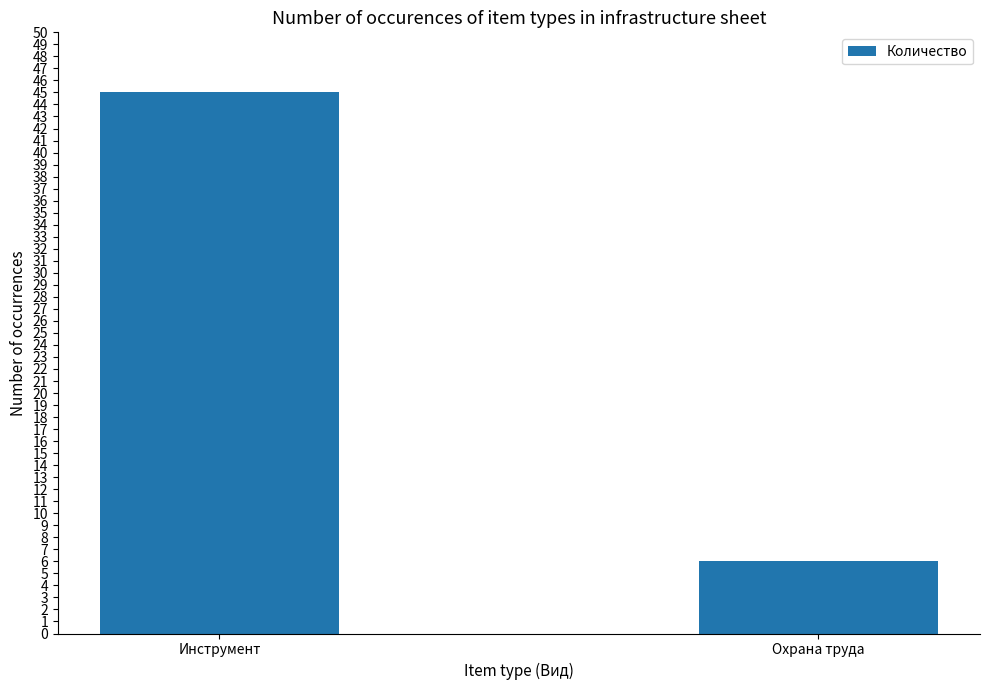

Count the values in the range 6 to 45.

2